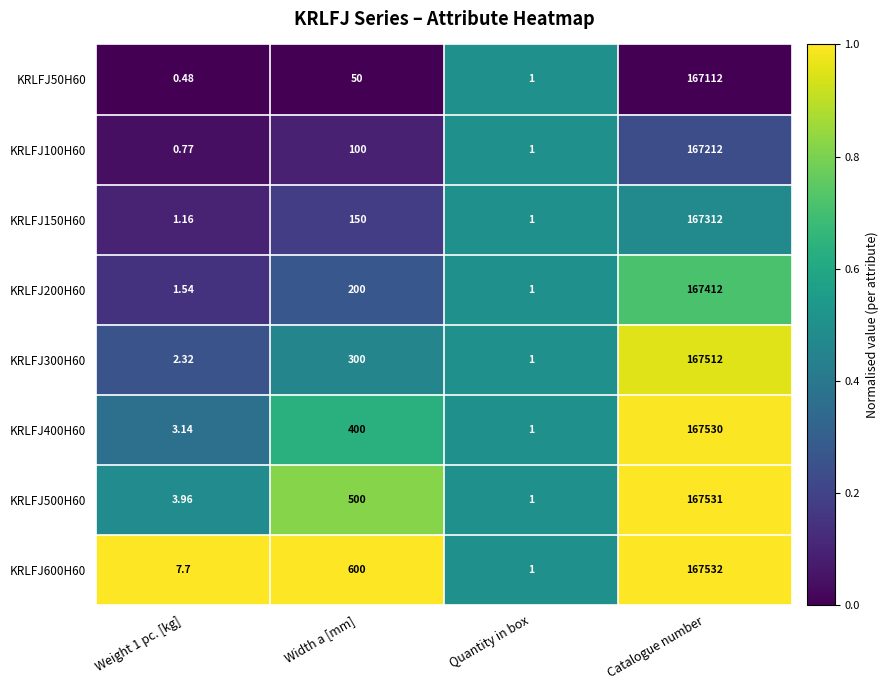

At Weight 1 pc. [kg], list the series in order from largest to smallest.

KRLFJ600H60, KRLFJ500H60, KRLFJ400H60, KRLFJ300H60, KRLFJ200H60, KRLFJ150H60, KRLFJ100H60, KRLFJ50H60